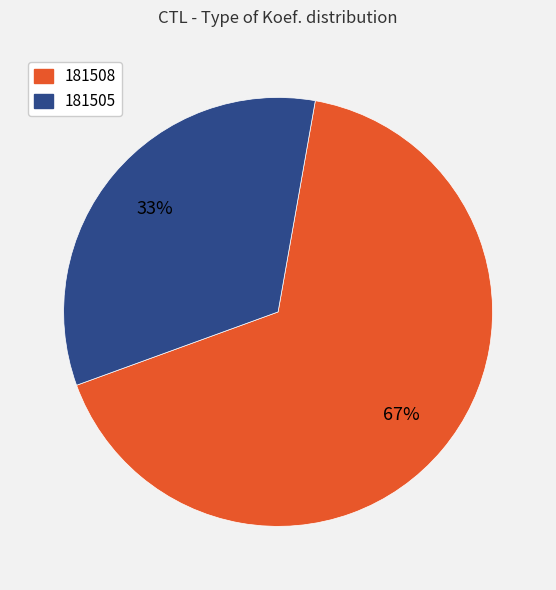

Which has a higher value, 181508 or 181505?

181508